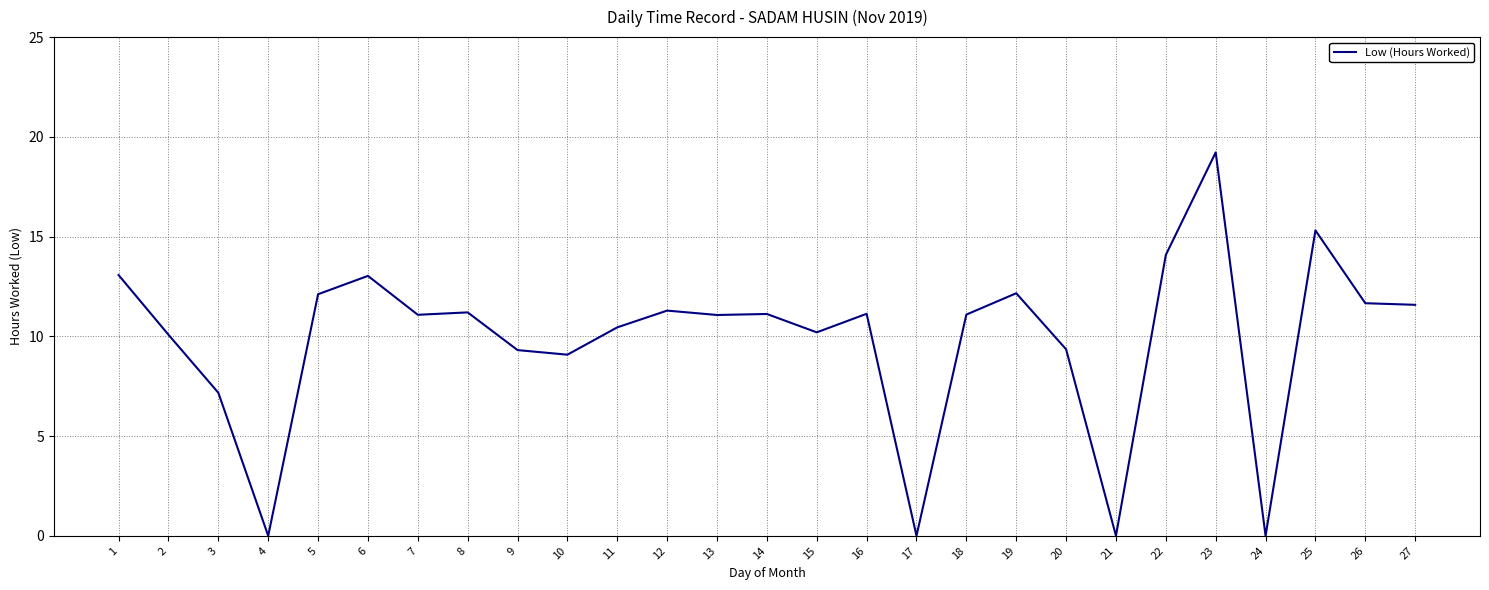

Is it true that the value at 25 is 15.3?

True